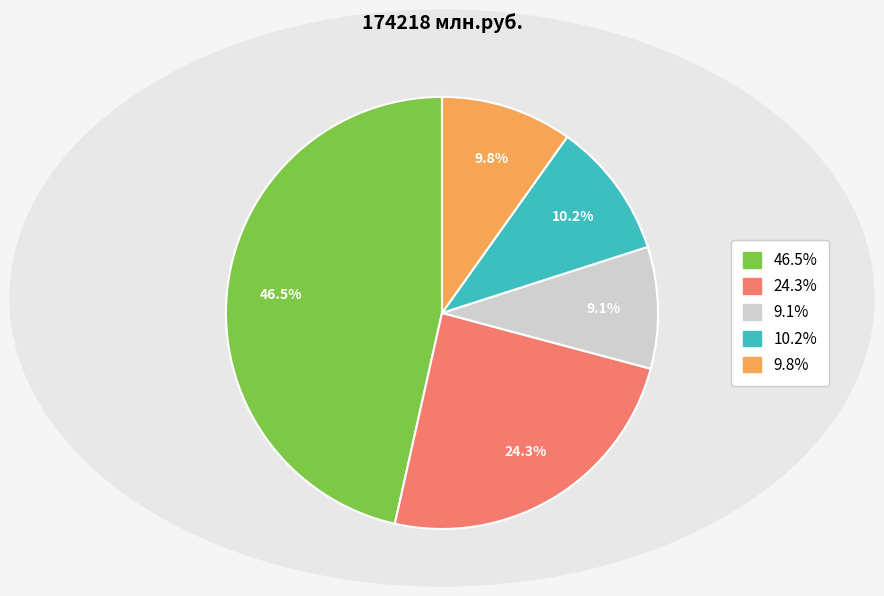

Does any single category account for the majority?

No